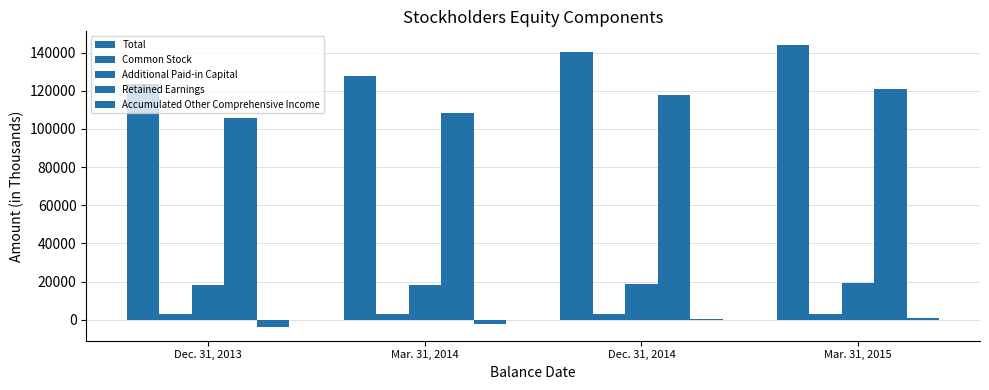

Reading right to left, what are all the values shown in this chart?

Total: 143721	140175	127572	123625
Common Stock: 3000	3000	3000	3000
Additional Paid-in Capital: 19054	18971	18492	18411
Retained Earnings: 120811	117950	108394	105752
Accumulated Other Comprehensive Income: 856	254	-2314	-3538